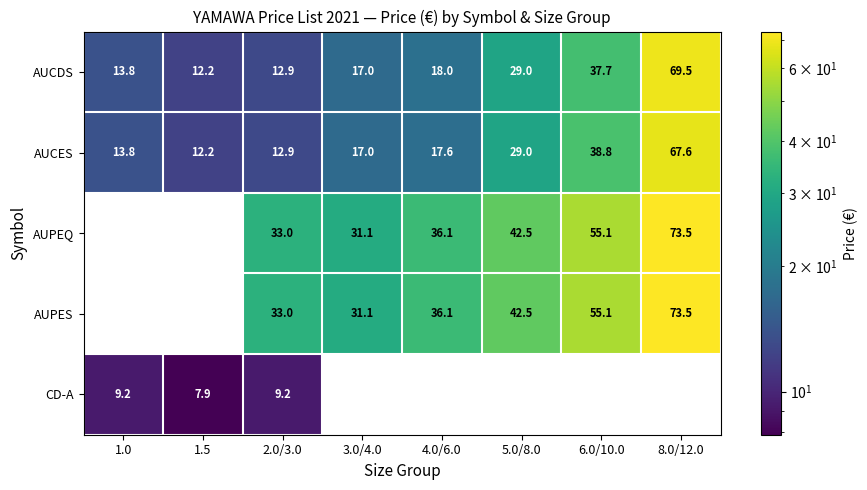

Rank the categories by AUCES value from lowest to highest.

1.5, 2.0/3.0, 1.0, 3.0/4.0, 4.0/6.0, 5.0/8.0, 6.0/10.0, 8.0/12.0